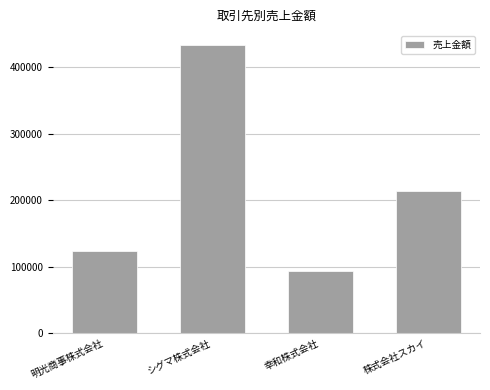

What is the greatest value displayed?

432585